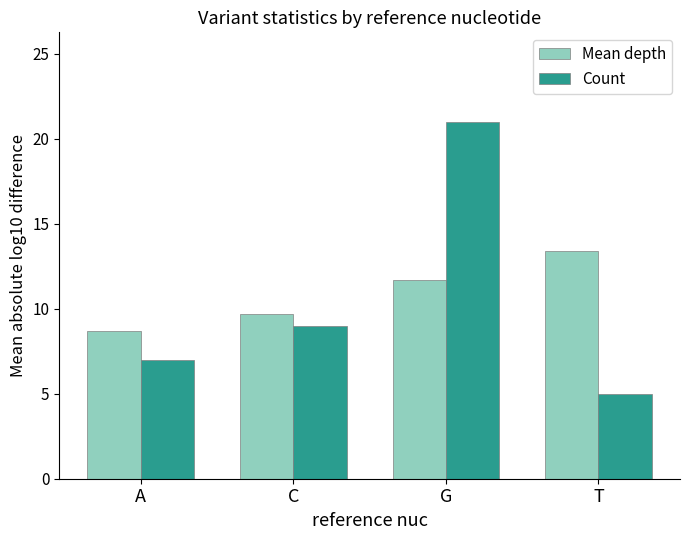

Which series has the largest total across all categories?

Mean depth